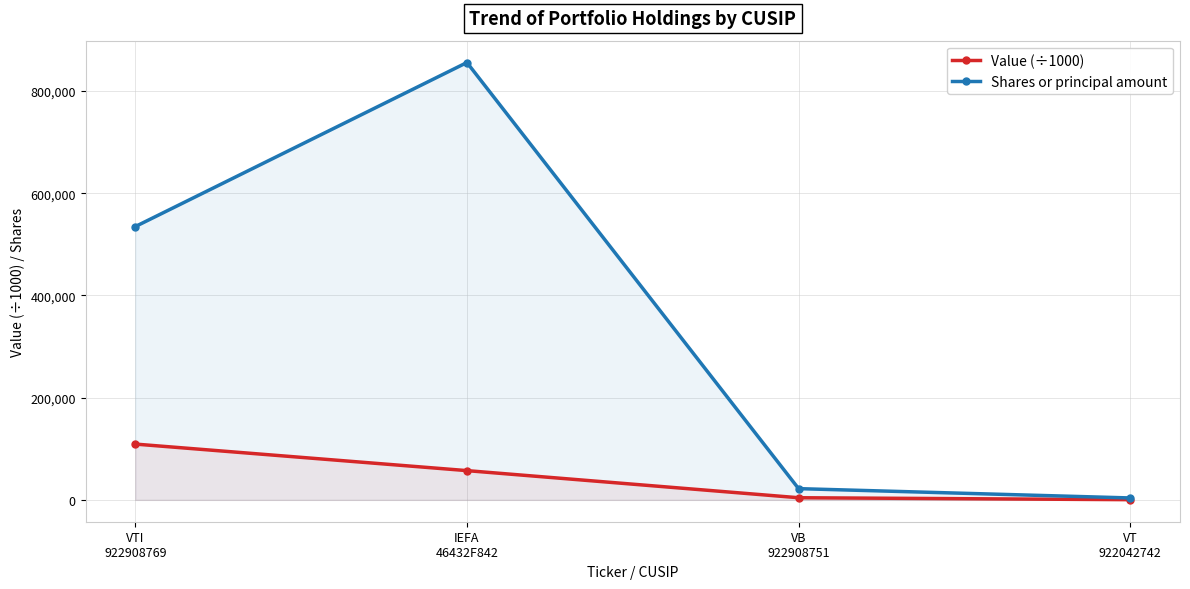

Count the number of data series in this chart.

2